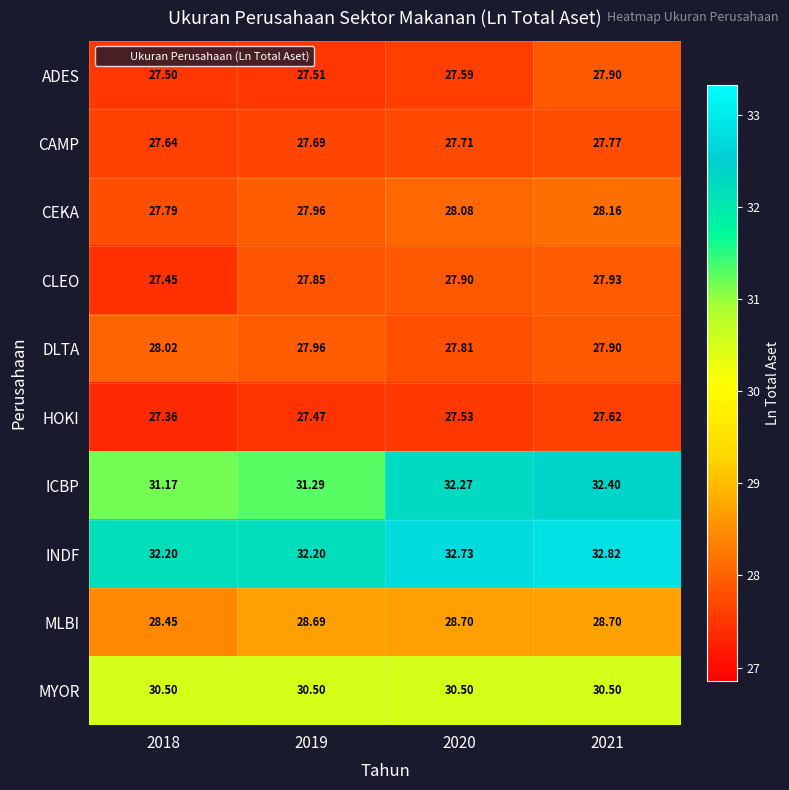

At 2020, list the series in order from largest to smallest.

INDF, ICBP, MYOR, MLBI, CEKA, CLEO, DLTA, CAMP, ADES, HOKI